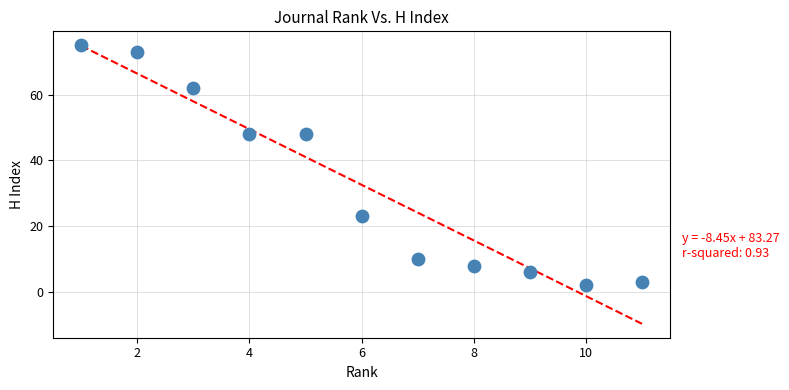

What is the average Y value?

33